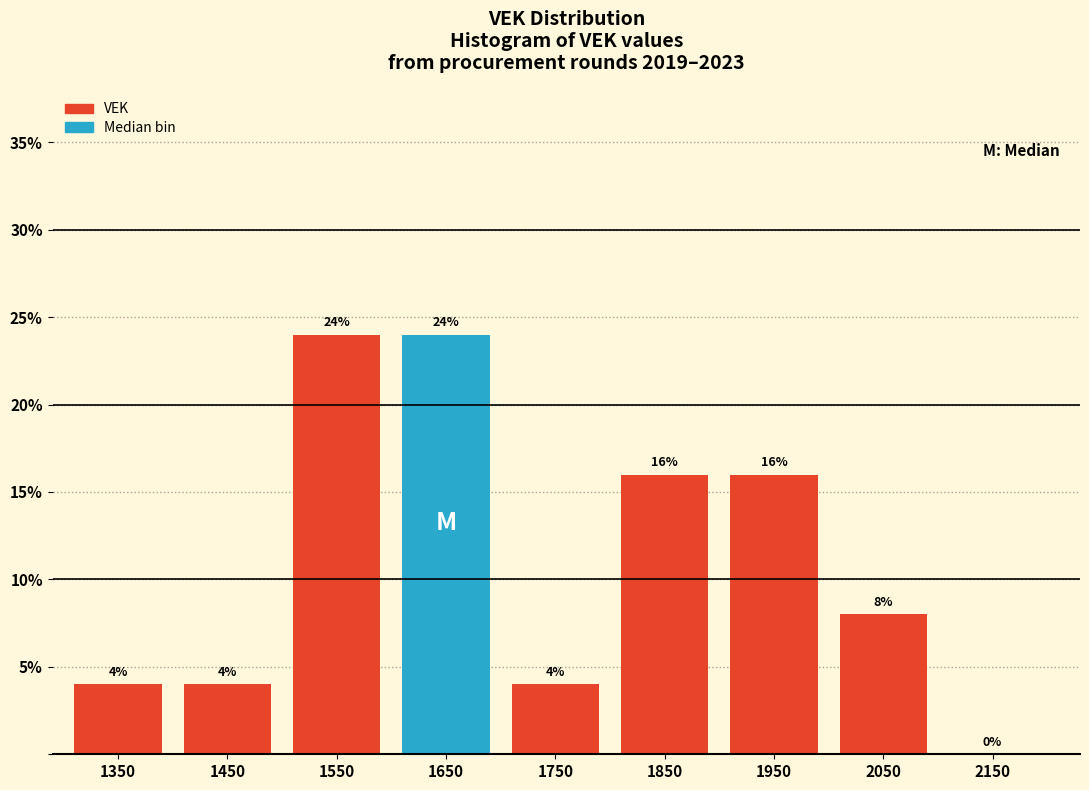

Reading left to right, list every bar in this chart as the range it spans on the x-axis followed by its height.

1300 to 1400: 4
1400 to 1500: 4
1500 to 1600: 24
1600 to 1700: 24
1700 to 1800: 4
1800 to 1900: 16
1900 to 2000: 16
2000 to 2100: 8
2100 to 2200: 0